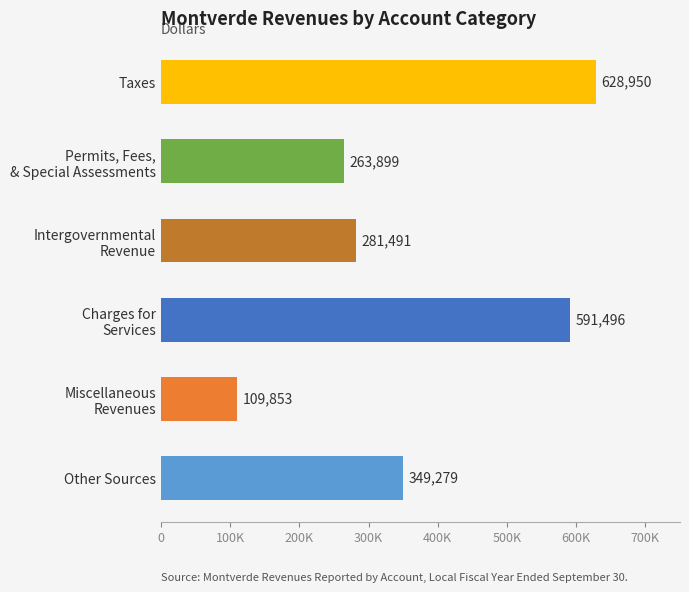

What is the greatest value displayed?

628950